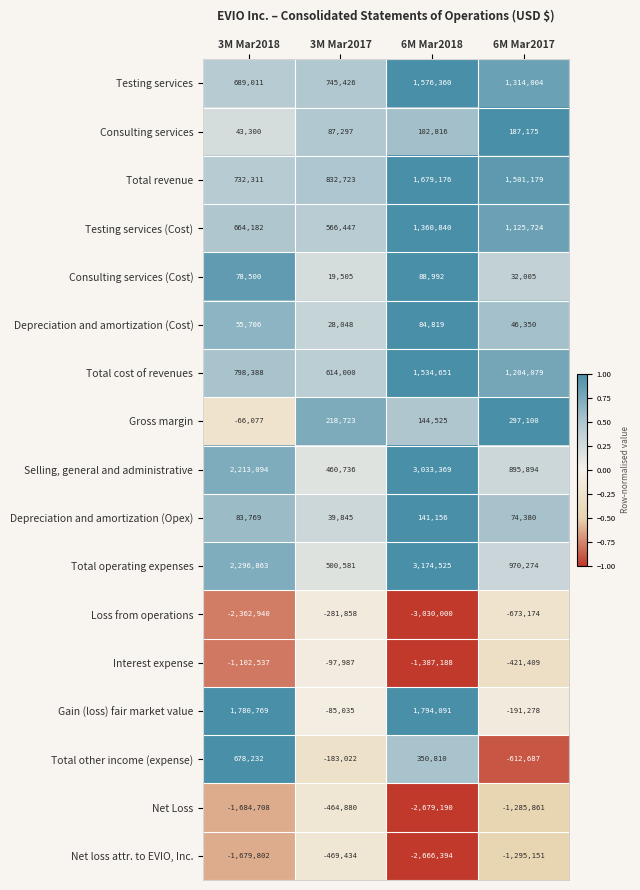

List the labels in order of Total other income (expense) value, largest first.

3M Mar2018, 6M Mar2018, 3M Mar2017, 6M Mar2017